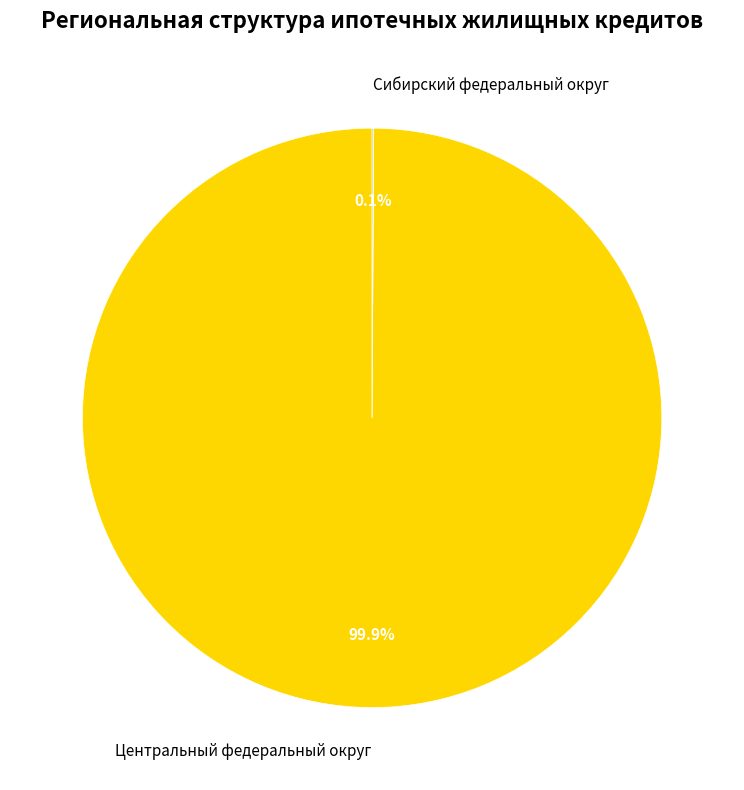

Which slice is the largest?

Центральный федеральный округ